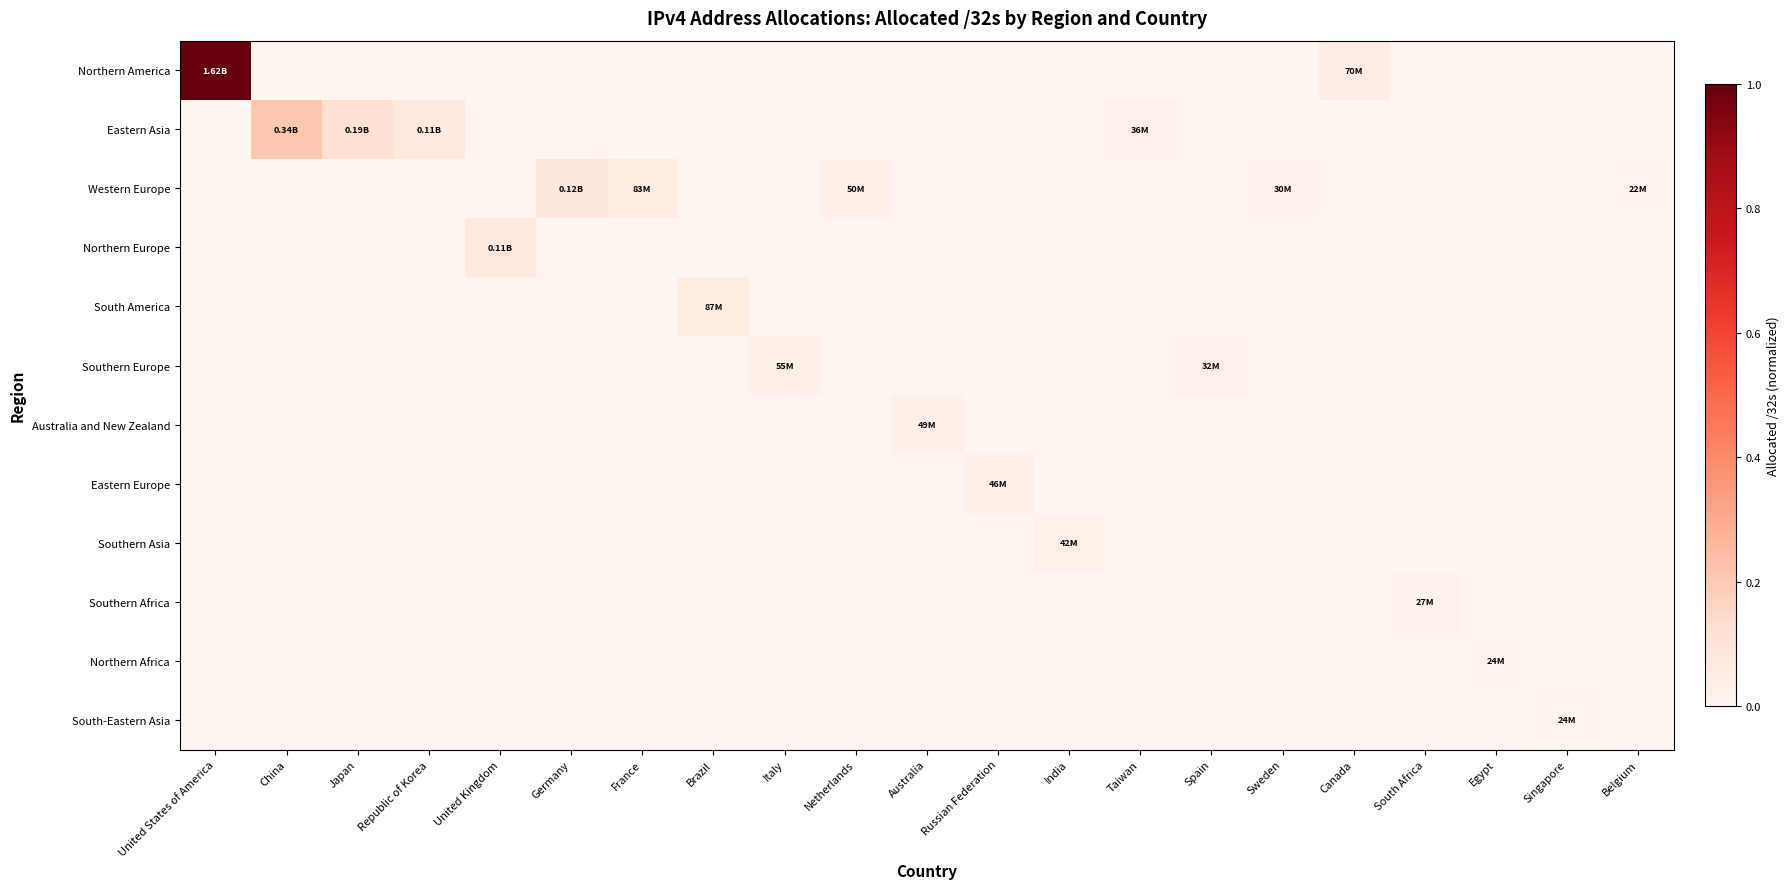

What is the spread (max minus min) of values at Germany?

0.1